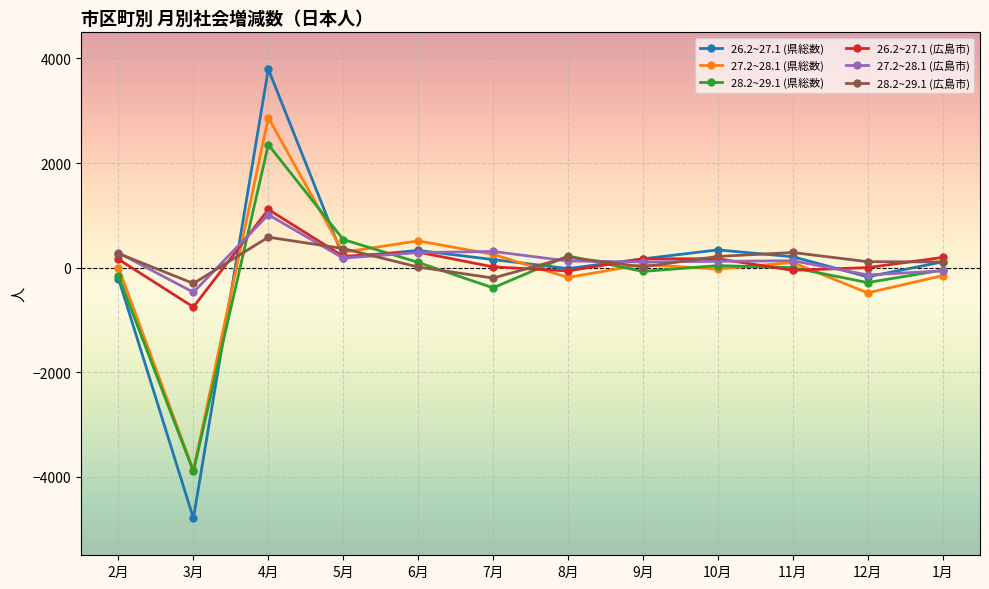

How many data points in 28.2~29.1 (県総数) are less than 0?

6